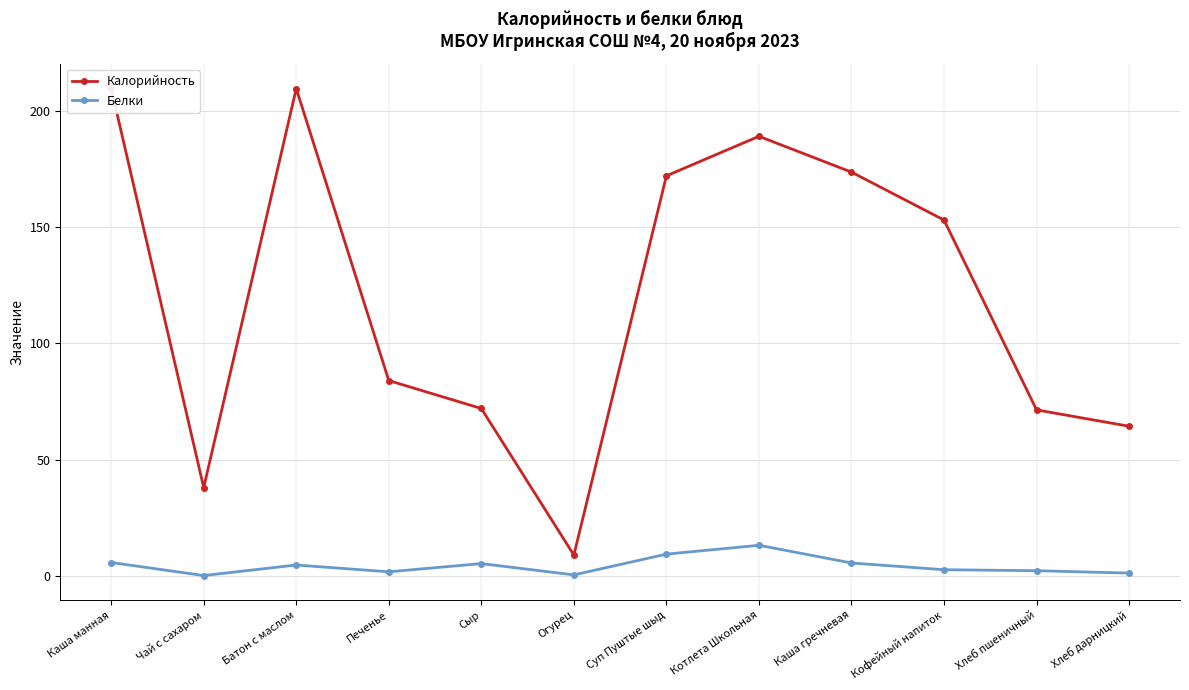

Is it true that Белки equals 2.5 at Сыр?

False